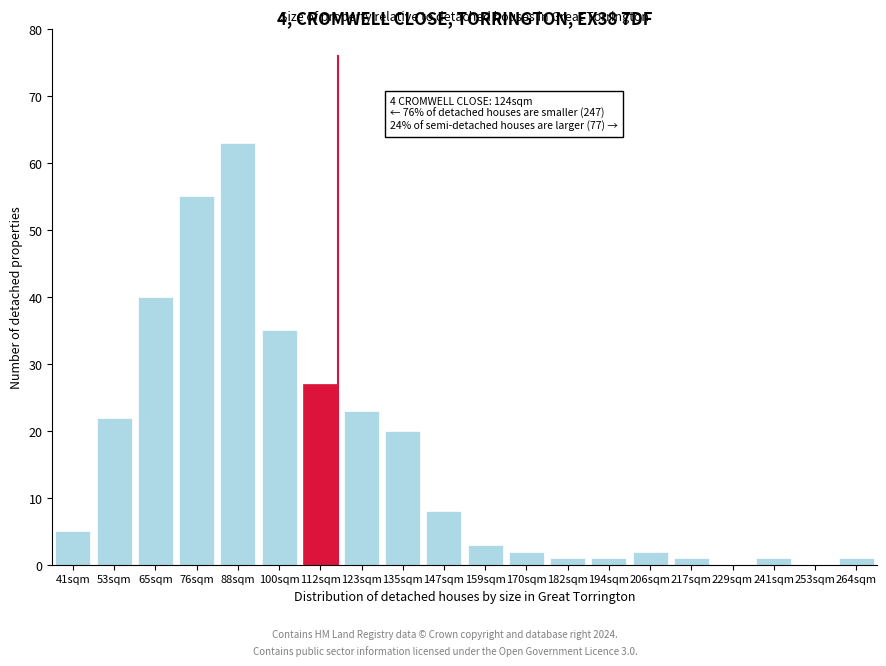

Reading left to right, extract all data points from this chart.

41sqm=5	53sqm=22	65sqm=40	76sqm=55	88sqm=63	100sqm=35	112sqm=27	123sqm=23	135sqm=20	147sqm=8	159sqm=3	170sqm=2	182sqm=1	194sqm=1	206sqm=2	217sqm=1	229sqm=0	241sqm=1	253sqm=0	264sqm=1